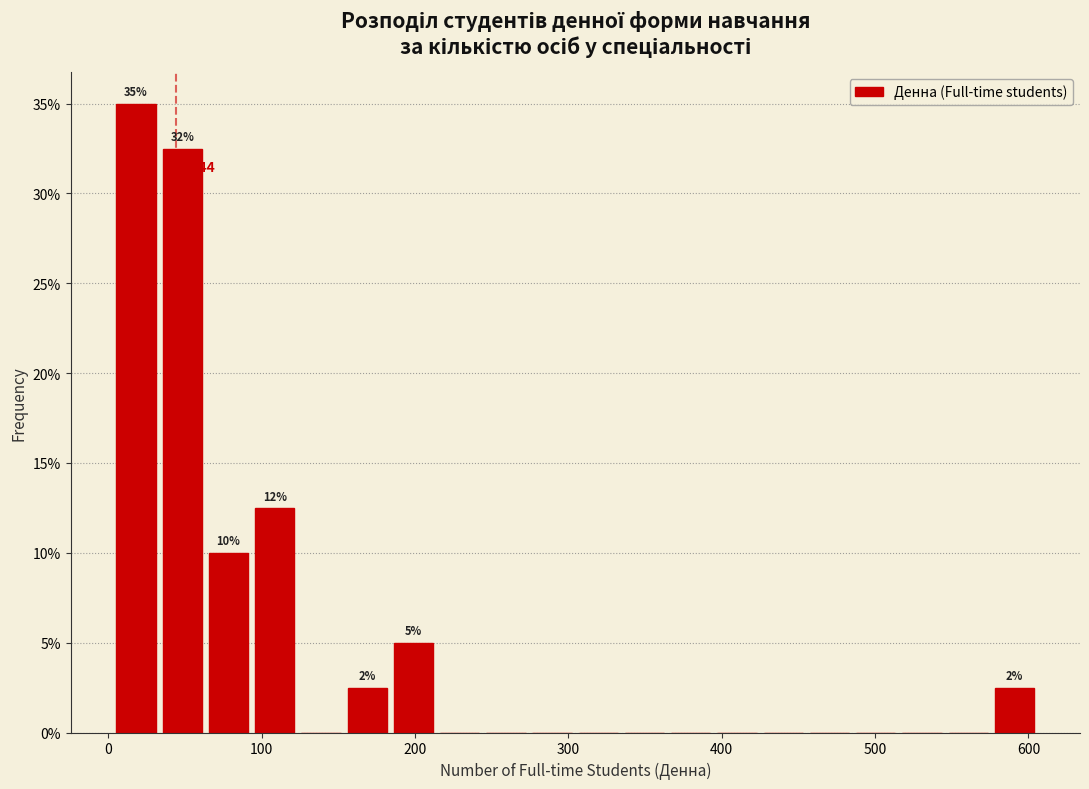

Around what value on the x-axis is the tallest bar? Give the approximate position of its centre, as read against the axis.

20